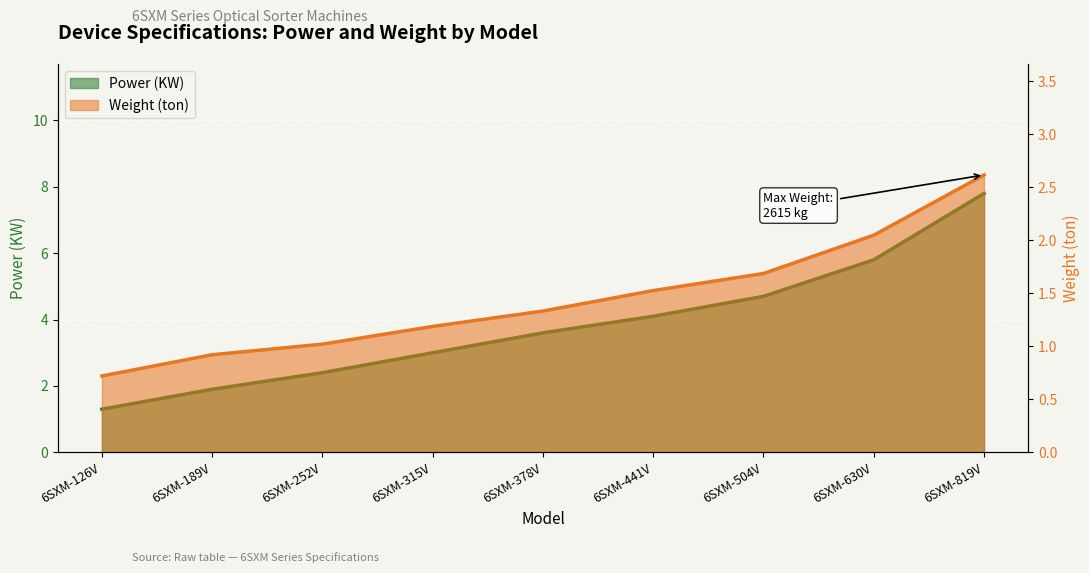

What is the maximum value shown in the chart?

7.8